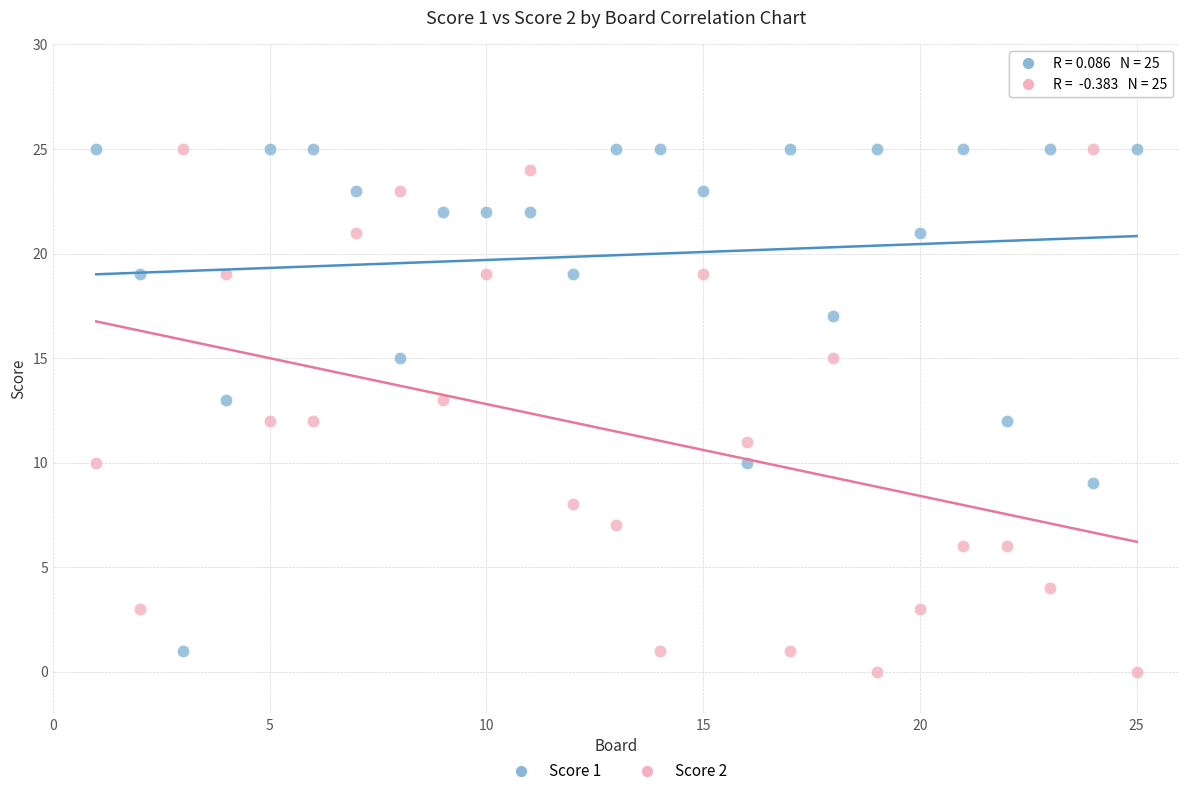

What are all the series names shown in the legend?

Score 1, Score 2